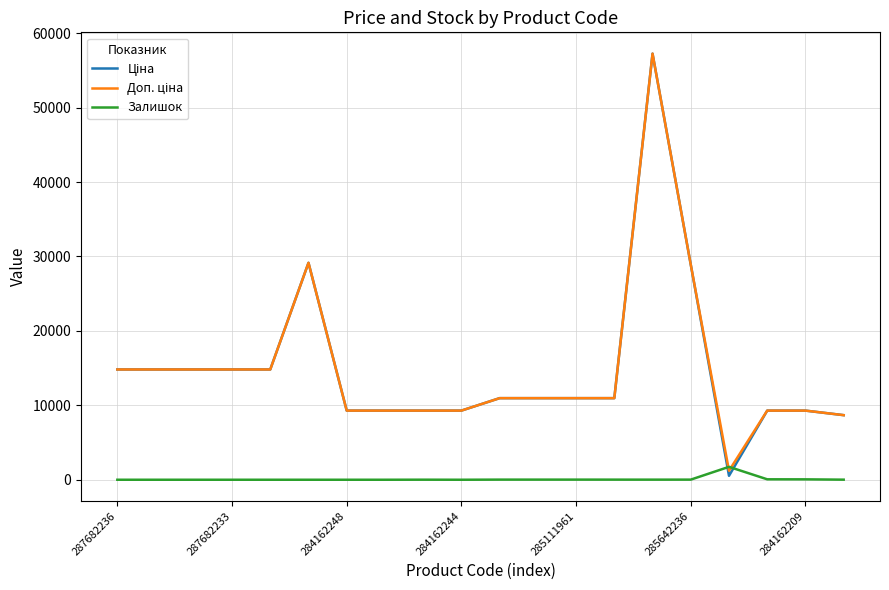

What is the greatest value displayed?

57258.0